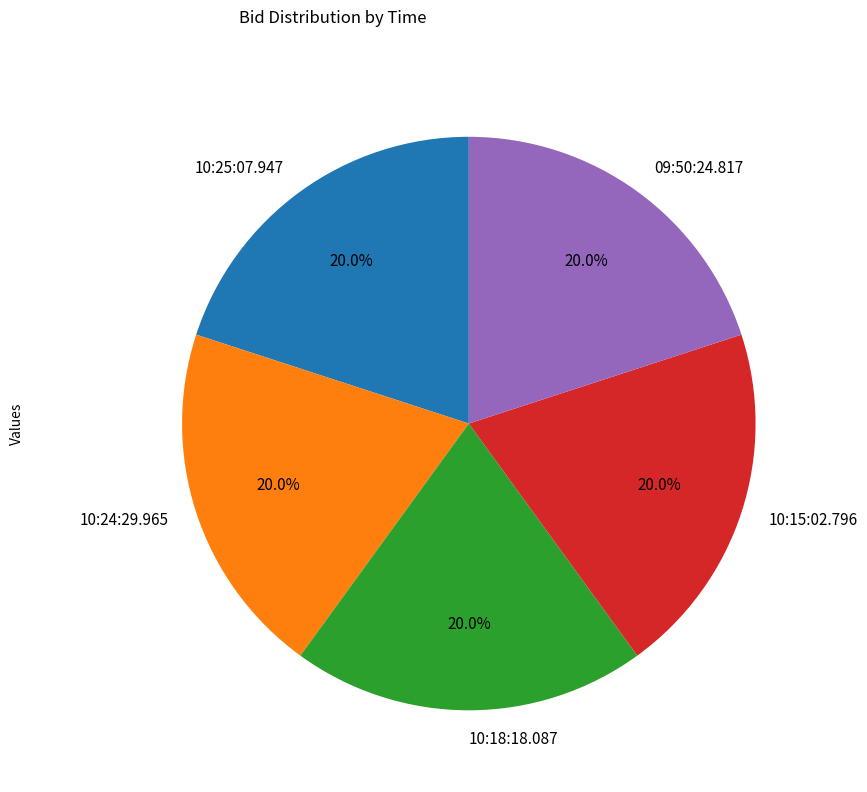

What portion of the pie excludes 10:25:07.947?

80.0%